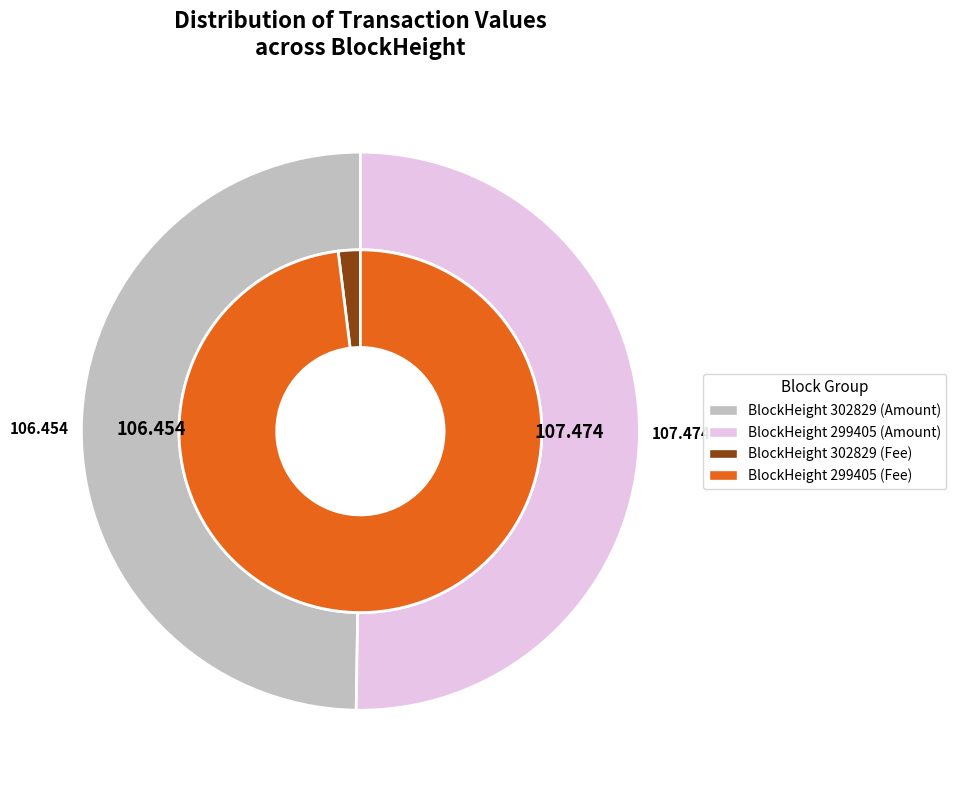

Is it true that 302829 is 9% of the pie?

False